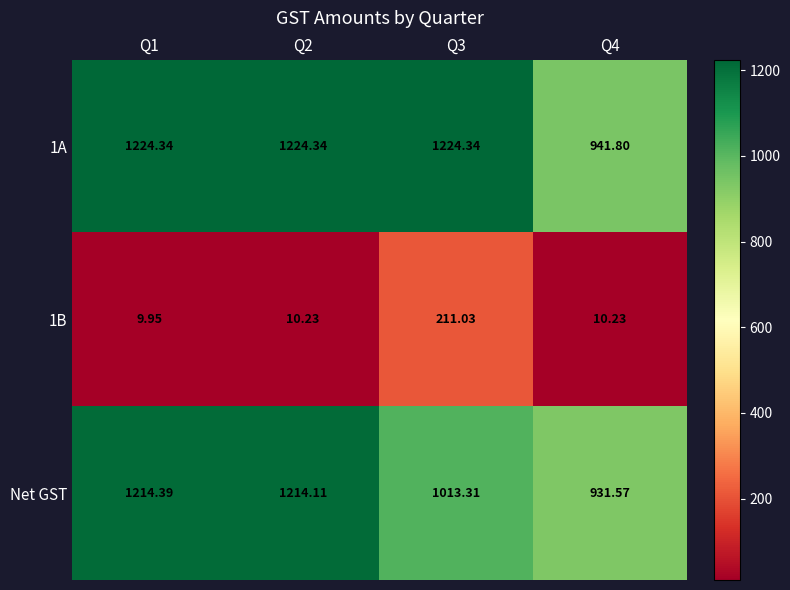

Count the number of categories in the chart.

4